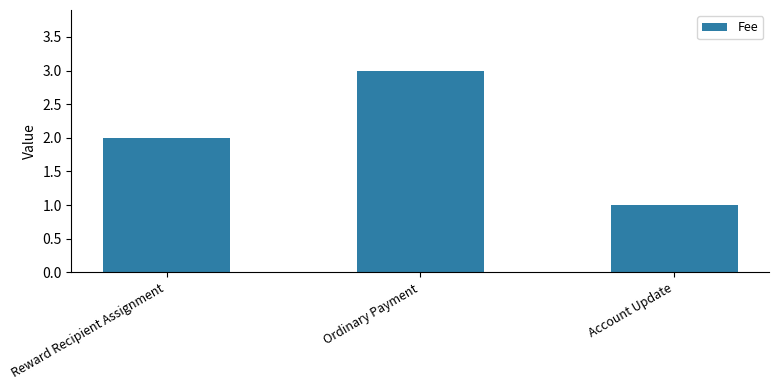

Read the value at Ordinary Payment.

3